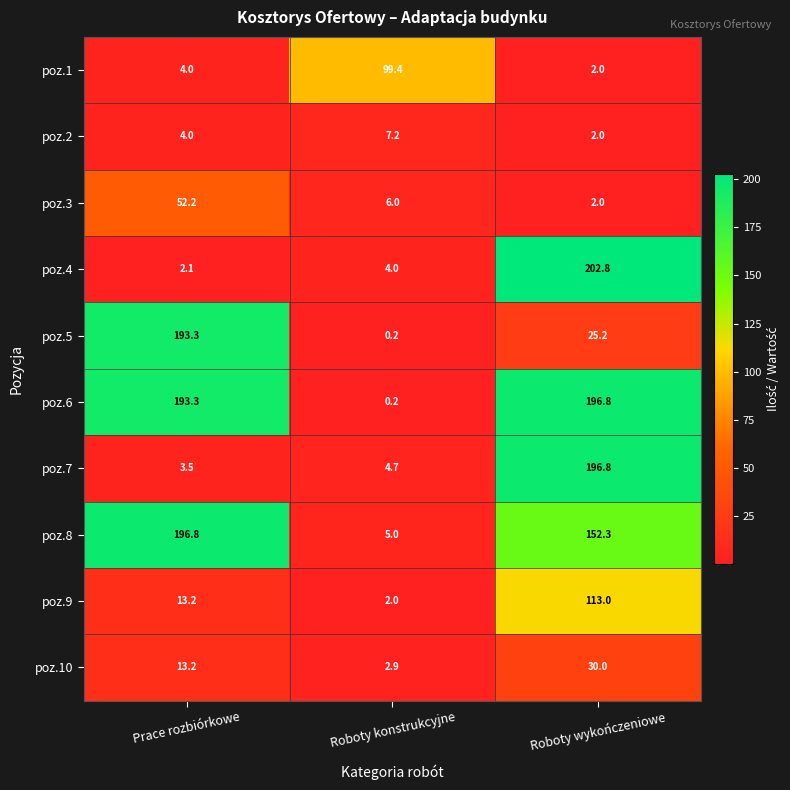

What is the difference between the highest and lowest values at Roboty konstrukcyjne?

99.2